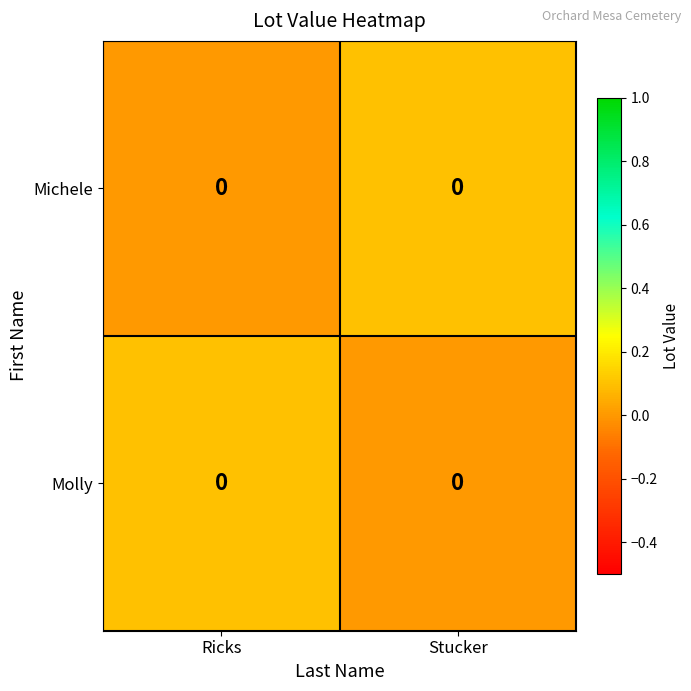

Rank the series at Ricks from lowest to highest value.

Michele, Molly